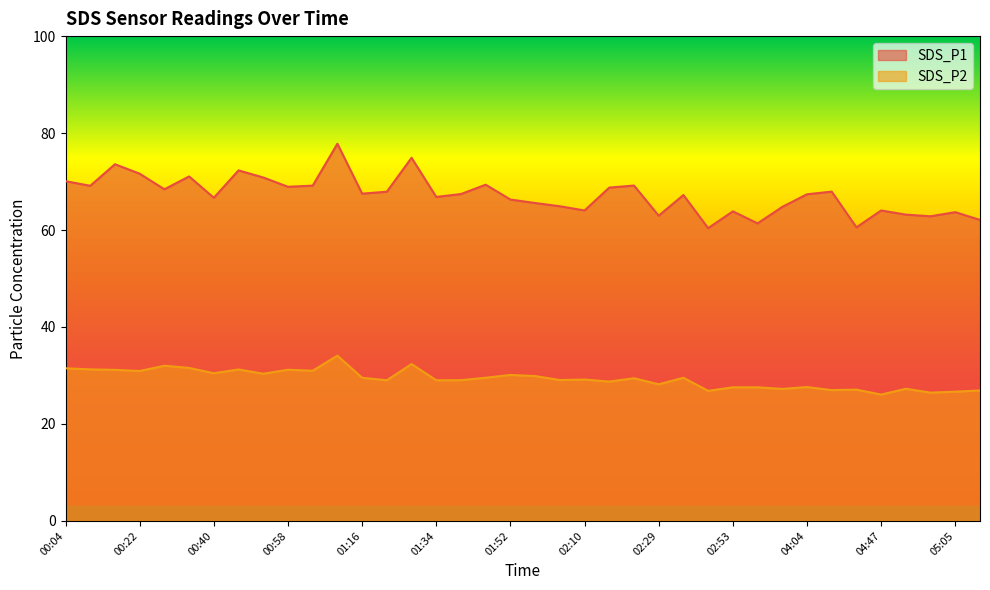

True or false: SDS_P1 and SDS_P2 intersect in this chart.

False